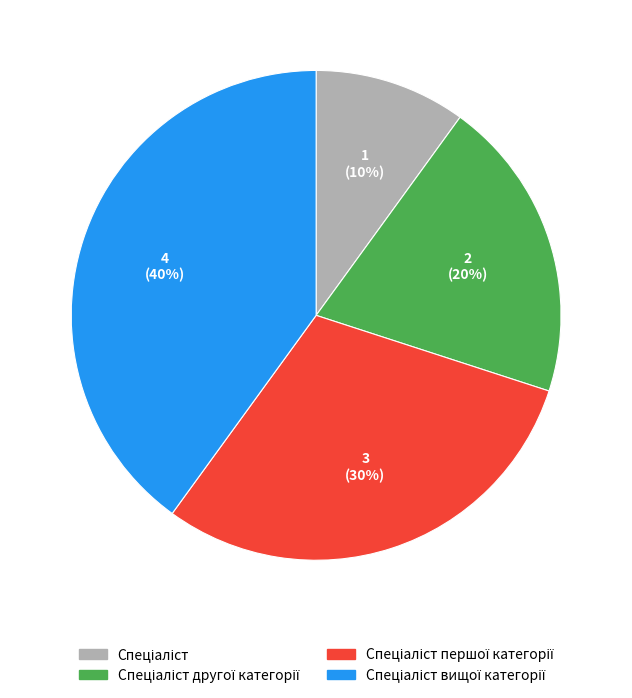

Does any single category account for the majority?

No